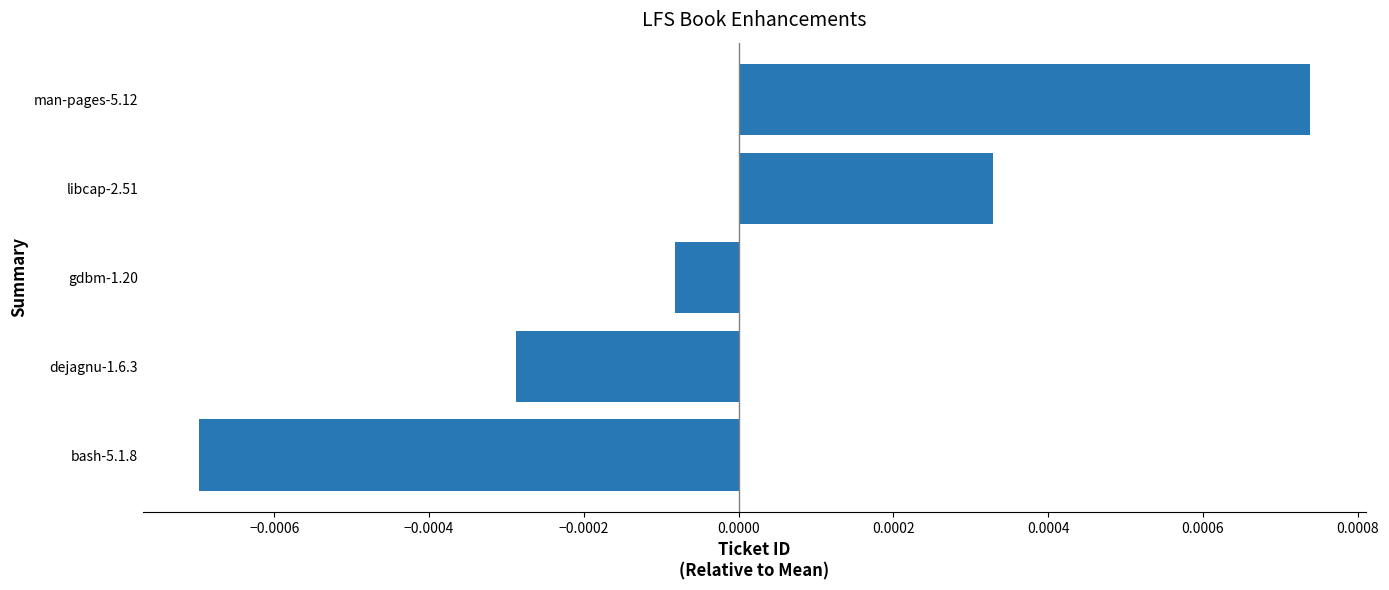

How many values are above zero?

2